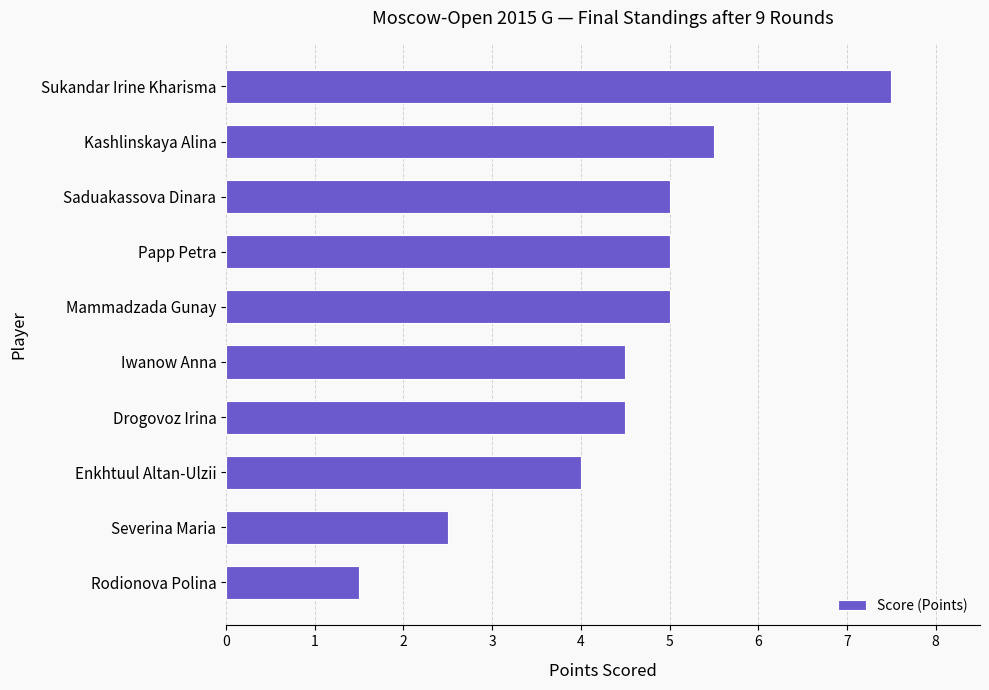

What is the difference between the maximum and second lowest values?

5.0